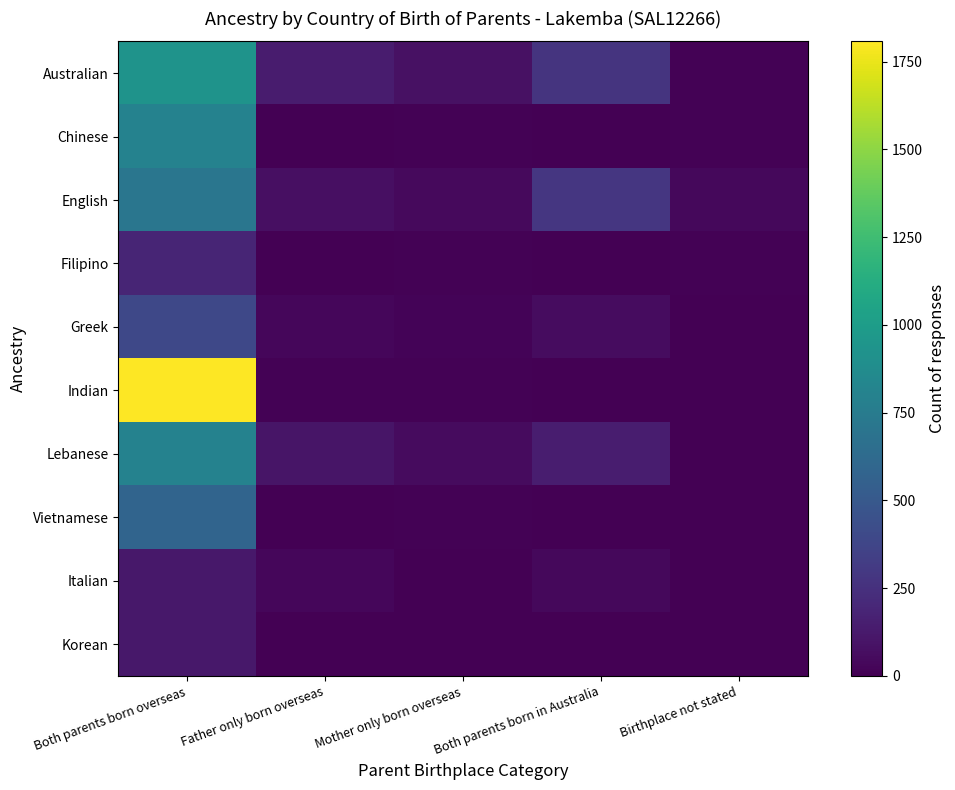

Reading left to right, extract all data points from this chart.

Australian: Both parents born overseas=926	Father only born overseas=138	Mother only born overseas=81	Both parents born in Australia=269	Birthplace not stated=12
Chinese: Both parents born overseas=801	Father only born overseas=5	Mother only born overseas=11	Both parents born in Australia=0	Birthplace not stated=10
English: Both parents born overseas=713	Father only born overseas=76	Mother only born overseas=46	Both parents born in Australia=285	Birthplace not stated=39
Filipino: Both parents born overseas=184	Father only born overseas=3	Mother only born overseas=11	Both parents born in Australia=0	Birthplace not stated=9
Greek: Both parents born overseas=390	Father only born overseas=31	Mother only born overseas=15	Both parents born in Australia=60	Birthplace not stated=0
Indian: Both parents born overseas=1808	Father only born overseas=11	Mother only born overseas=11	Both parents born in Australia=0	Birthplace not stated=3
Lebanese: Both parents born overseas=801	Father only born overseas=103	Mother only born overseas=51	Both parents born in Australia=142	Birthplace not stated=7
Vietnamese: Both parents born overseas=586	Father only born overseas=7	Mother only born overseas=14	Both parents born in Australia=0	Birthplace not stated=5
Italian: Both parents born overseas=119	Father only born overseas=30	Mother only born overseas=3	Both parents born in Australia=36	Birthplace not stated=3
Korean: Both parents born overseas=117	Father only born overseas=0	Mother only born overseas=0	Both parents born in Australia=0	Birthplace not stated=0